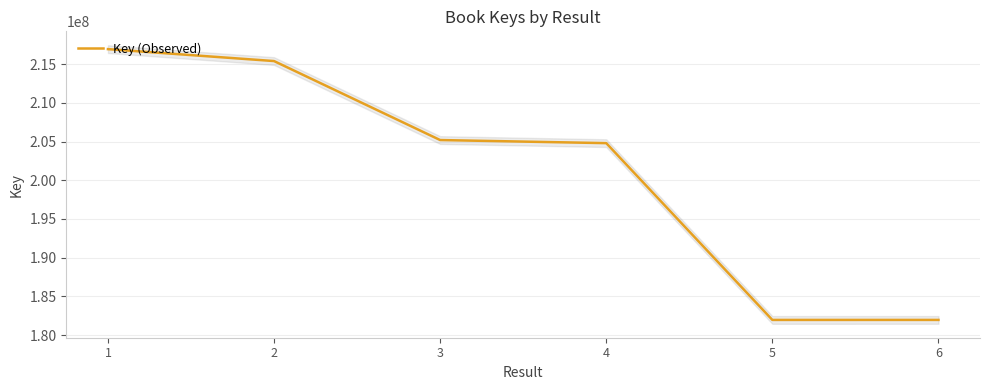

Which has a higher value, 6 or 2?

2